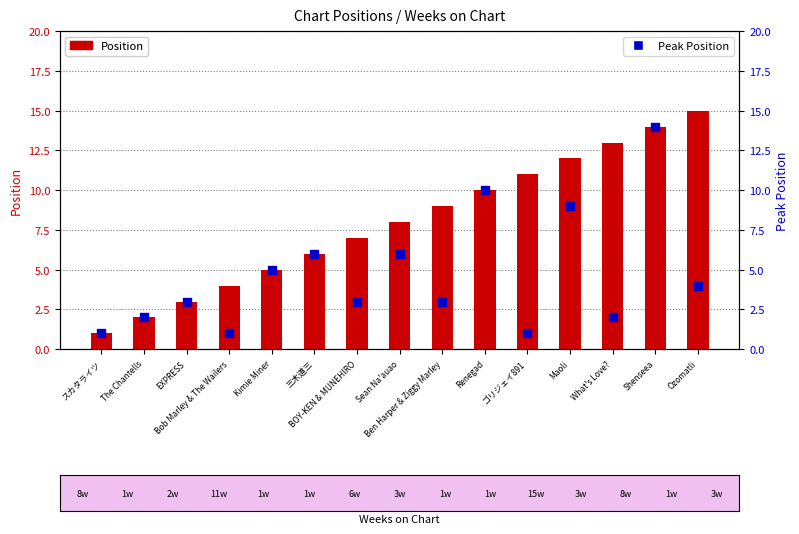

Which series has the largest total across all categories?

Position